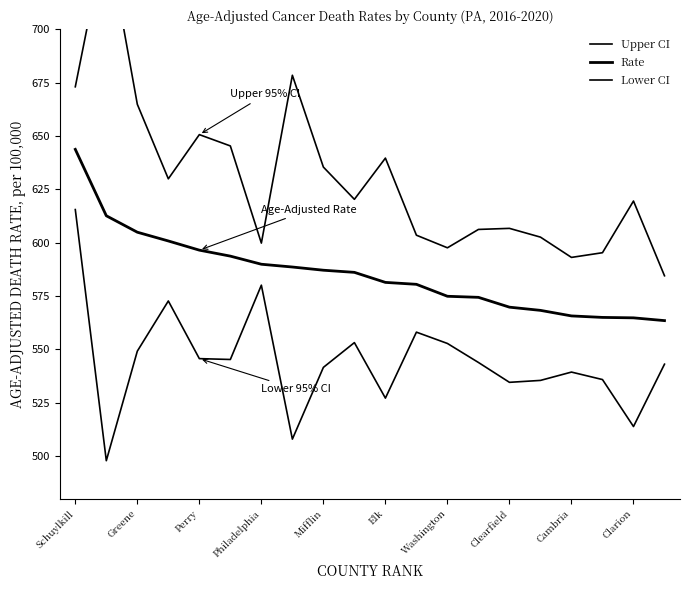

Rank the series by their maximum value, from highest to lowest.

Upper CI, Rate, Lower CI